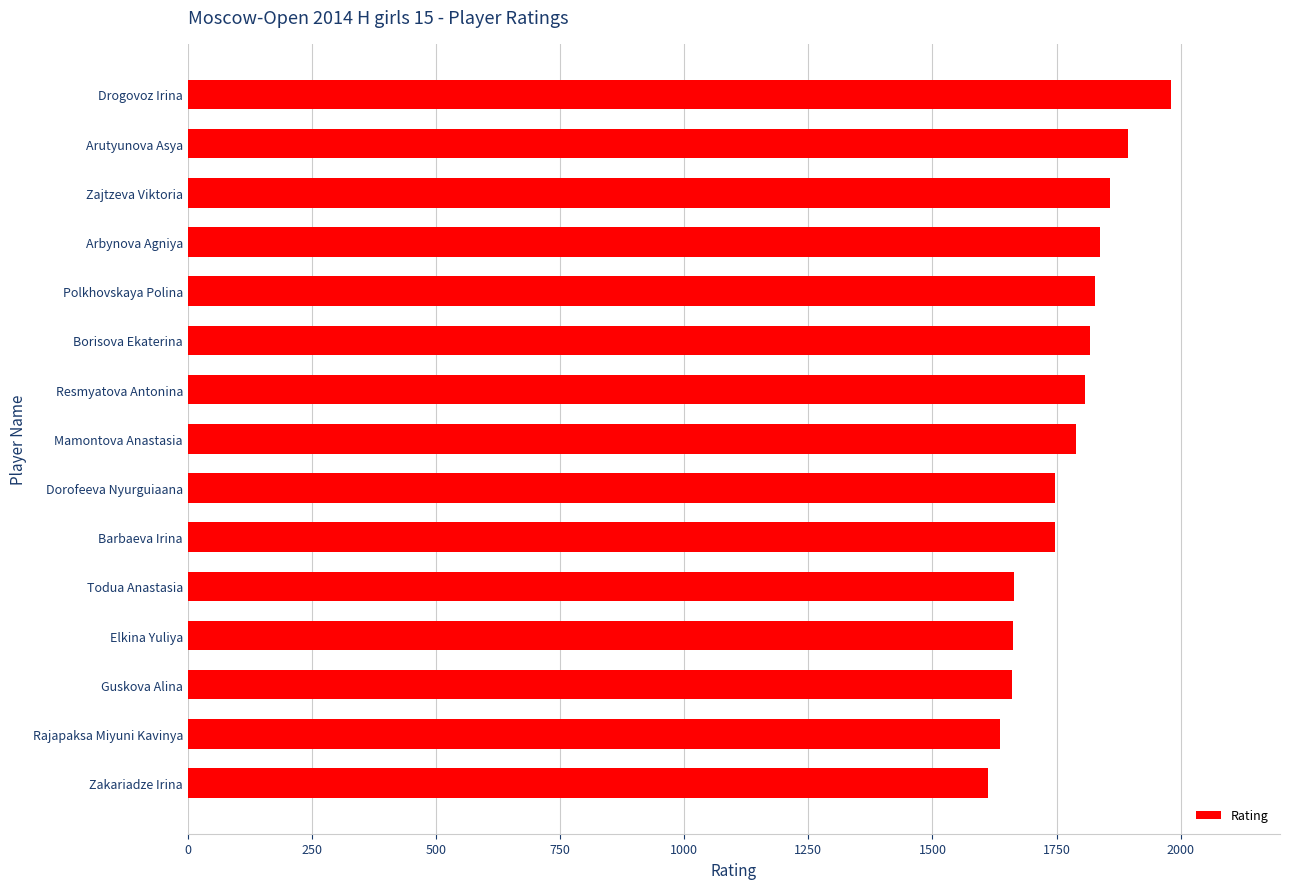

The chart shows a value of 1828 at Polkhovskaya Polina. True or false?

True